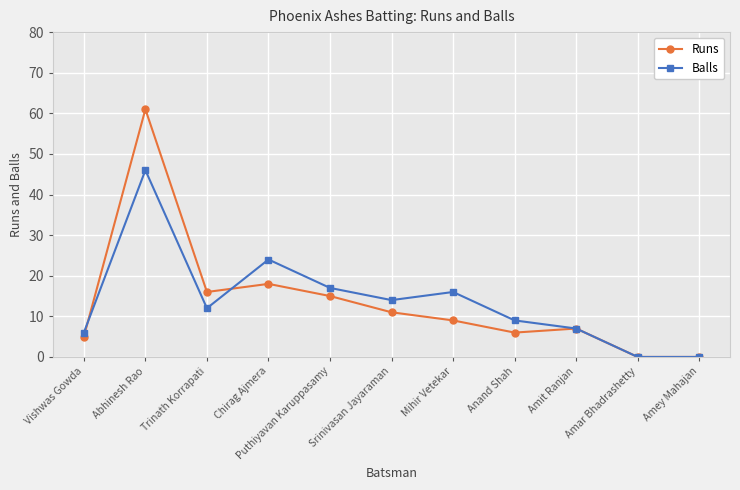

Where is Balls nearest to the value 23?

Chirag Ajmera